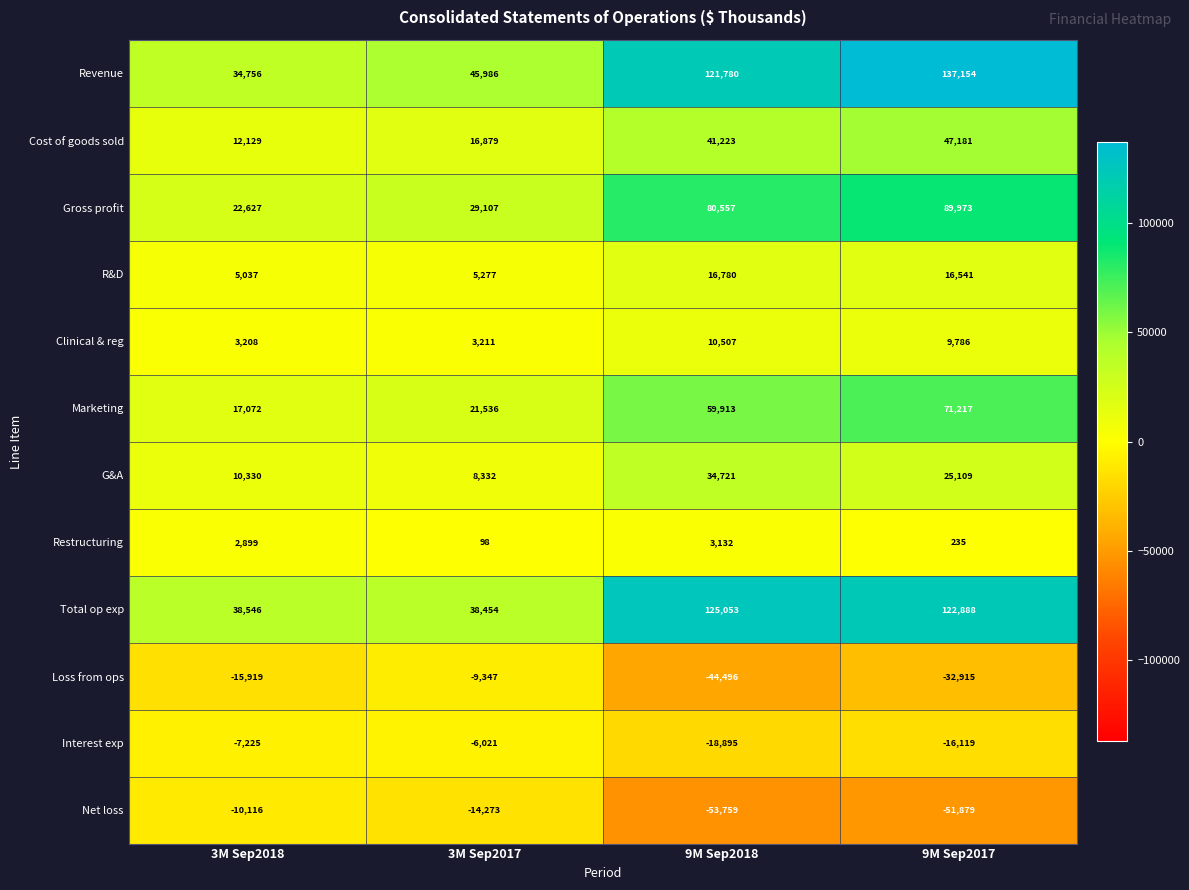

Which series has the largest total across all categories?

Revenue